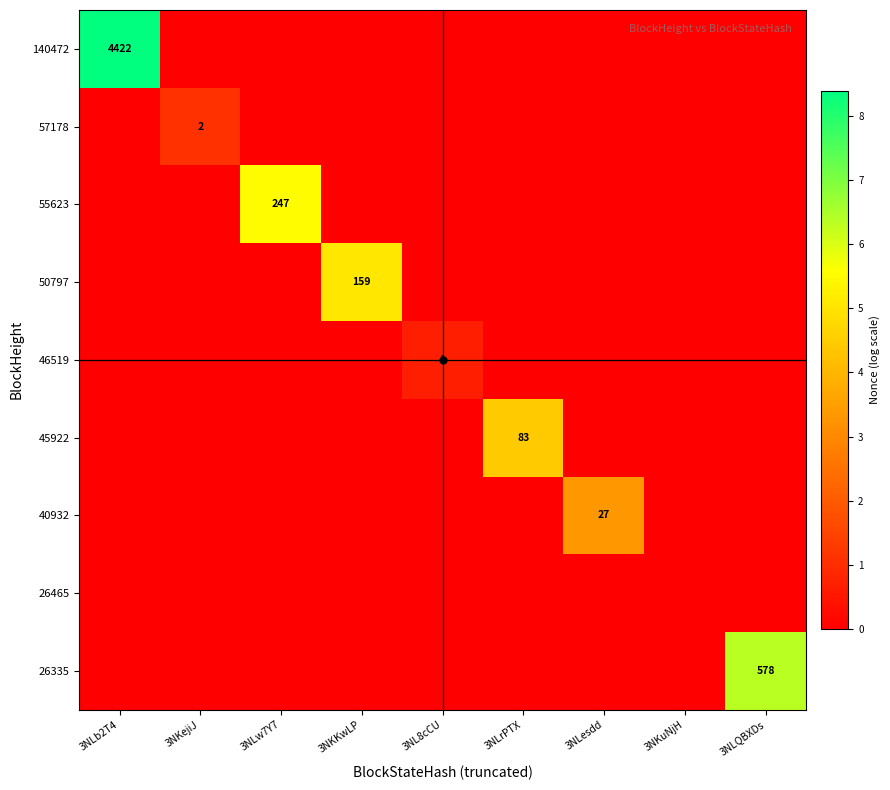

The value of 46519 at 3NKKwLP is 0.0. True or false?

True